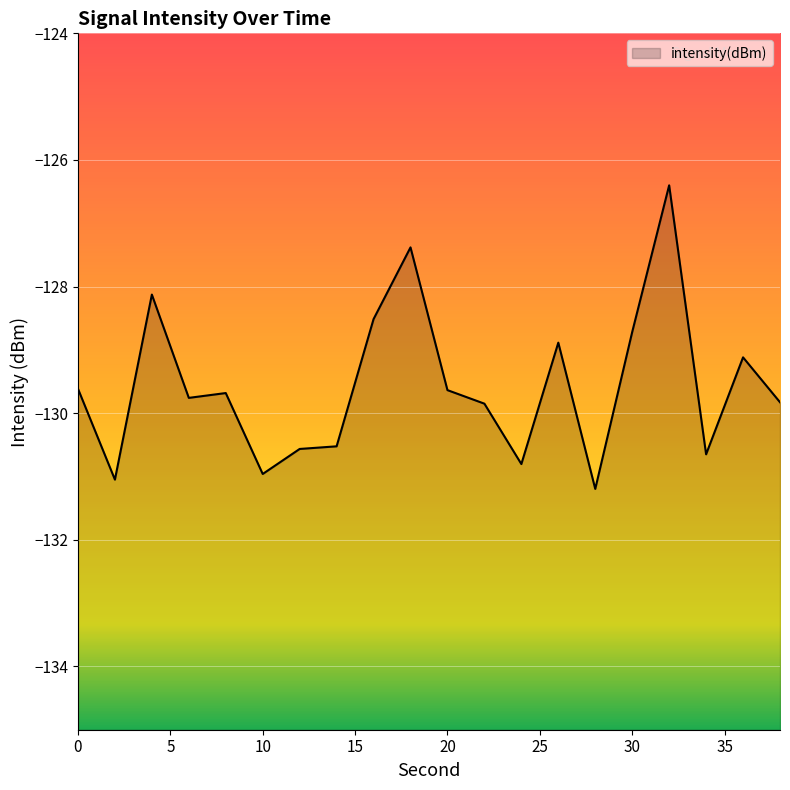

Does the chart display data point markers on the line(s)?

No